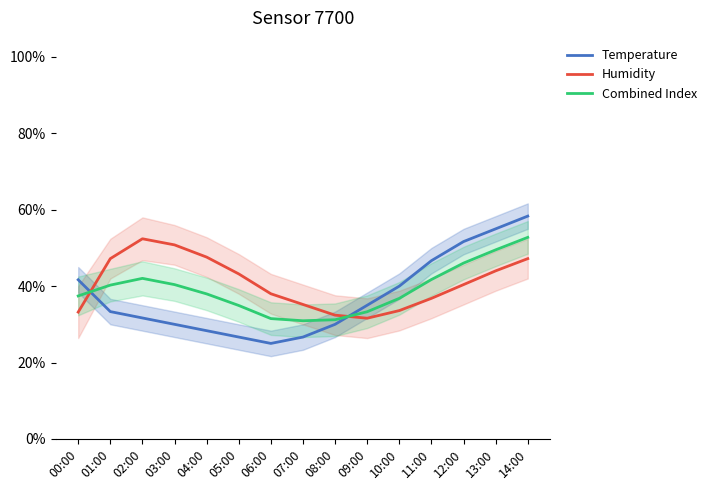

Rank the series by their maximum value, from lowest to highest.

Humidity, Combined Index, Temperature